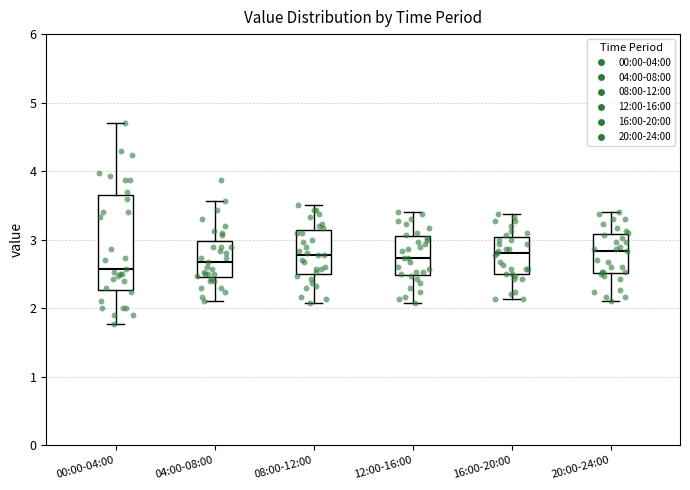

Where is the lower edge of the box for 16:00-20:00 on the y-axis? The values are not printed on the chart, so give them approximately, as read against the axis.

2.5